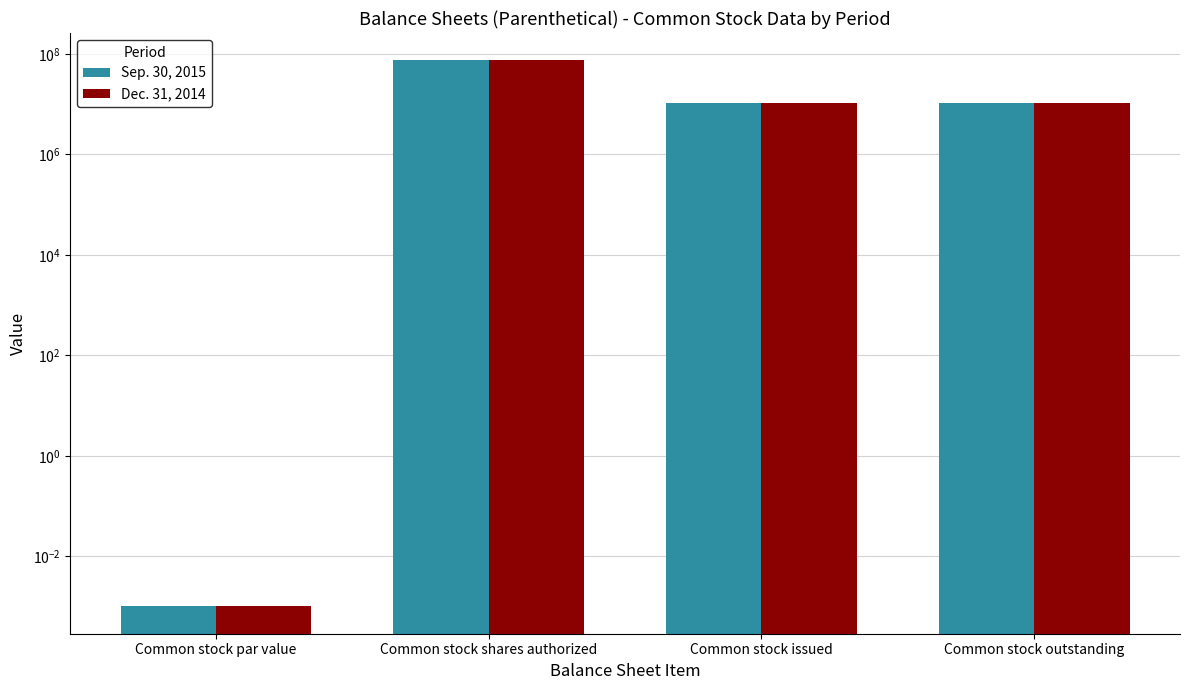

Are the bars horizontal?

No